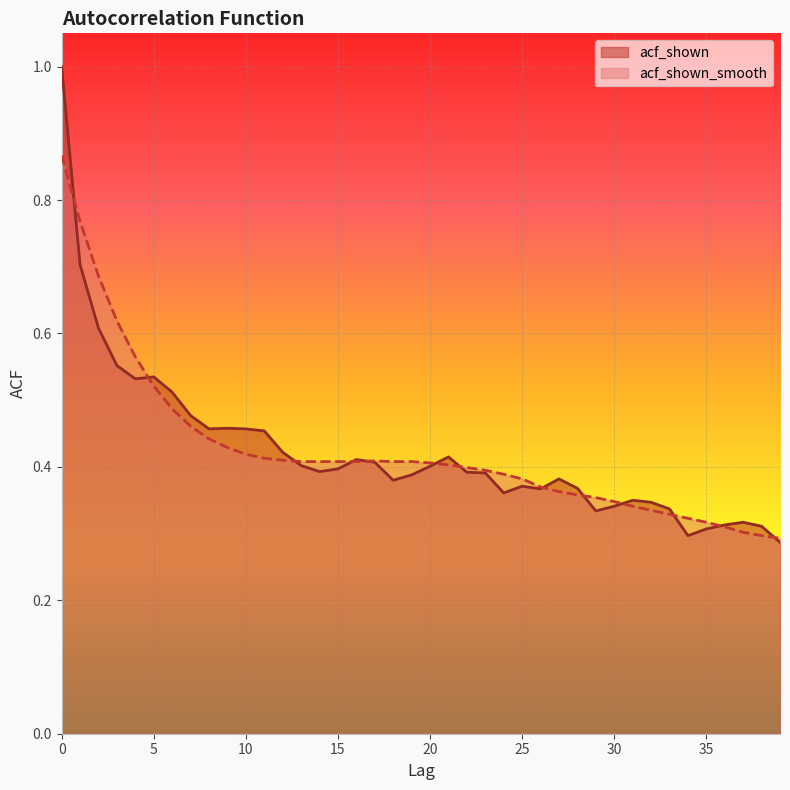

The acf_shown_smooth series shows 0.4 at 29. True or false?

True